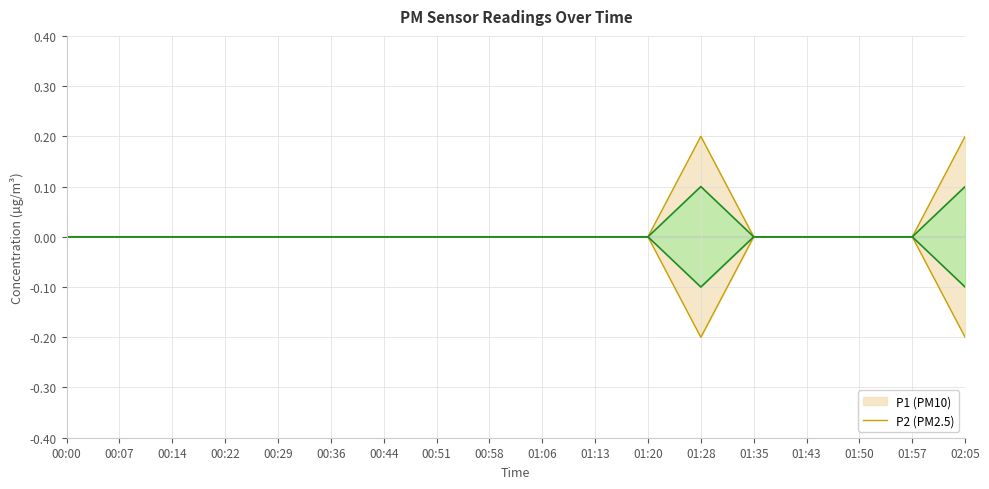

Reading left to right, extract all data points from this chart.

P1: 0.0	0.0	0.0	0.0	0.0	0.0	0.0	0.0	0.0	0.0	0.0	0.0	0.2	0.0	0.0	0.0	0.0	0.2
P2: -0.0	-0.0	-0.0	-0.0	-0.0	-0.0	-0.0	-0.0	-0.0	-0.0	-0.0	-0.0	-0.2	-0.0	-0.0	-0.0	-0.0	-0.2